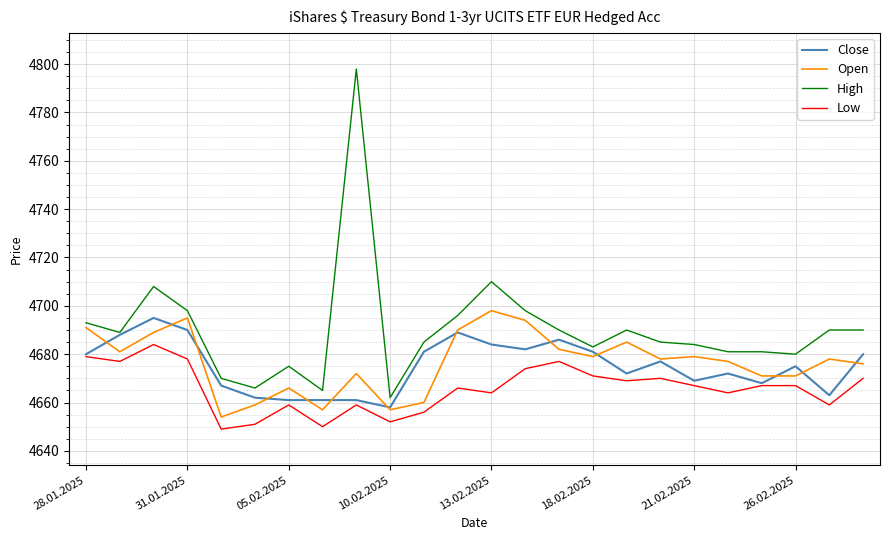

Which series has the widest spread of values?

High